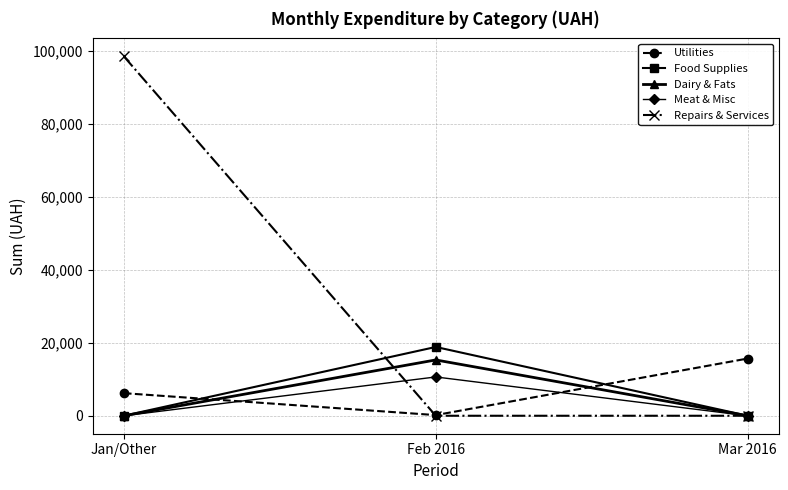

What are all the series names shown in the legend?

Utilities, Food Supplies, Dairy & Fats, Meat & Misc, Repairs & Services